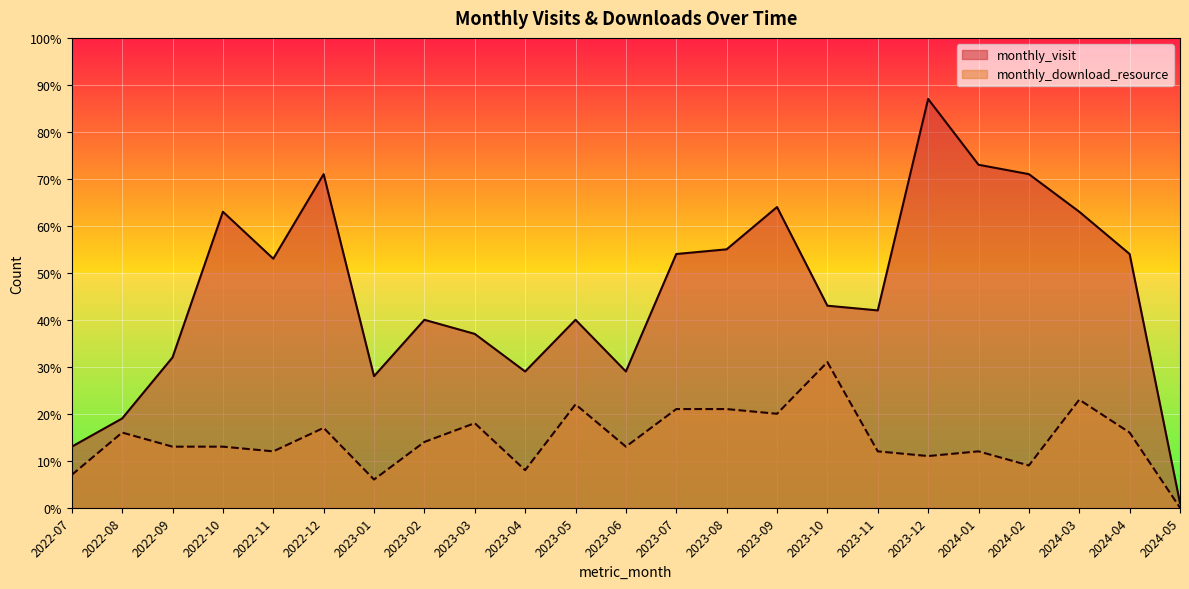

Reading left to right, extract all data points from this chart.

monthly_visit: 2022-07=13	2022-08=19	2022-09=32	2022-10=63	2022-11=53	2022-12=71	2023-01=28	2023-02=40	2023-03=37	2023-04=29	2023-05=40	2023-06=29	2023-07=54	2023-08=55	2023-09=64	2023-10=43	2023-11=42	2023-12=87	2024-01=73	2024-02=71	2024-03=63	2024-04=54	2024-05=1
monthly_download_resource: 2022-07=7	2022-08=16	2022-09=13	2022-10=13	2022-11=12	2022-12=17	2023-01=6	2023-02=14	2023-03=18	2023-04=8	2023-05=22	2023-06=13	2023-07=21	2023-08=21	2023-09=20	2023-10=31	2023-11=12	2023-12=11	2024-01=12	2024-02=9	2024-03=23	2024-04=16	2024-05=0